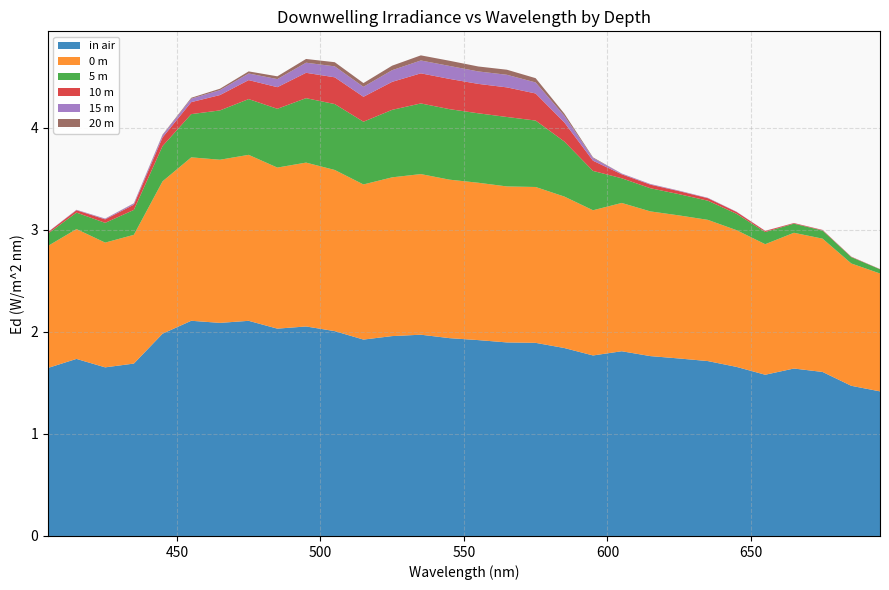

Reading right to left, list all the values displayed in this chart.

in air: 1.4	1.5	1.6	1.6	1.6	1.7	1.7	1.7	1.8	1.8	1.8	1.8	1.9	1.9	1.9	1.9	2.0	2.0	1.9	2.0	2.1	2.0	2.1	2.1	2.1	2.0	1.7	1.7	1.7	1.6
0 m: 1.2	1.2	1.3	1.3	1.3	1.3	1.4	1.4	1.4	1.5	1.4	1.5	1.5	1.5	1.5	1.6	1.6	1.6	1.5	1.6	1.6	1.6	1.6	1.6	1.6	1.5	1.3	1.2	1.3	1.2
5 m: 0.0	0.1	0.1	0.1	0.1	0.2	0.2	0.2	0.2	0.2	0.4	0.5	0.7	0.7	0.7	0.7	0.7	0.7	0.6	0.6	0.6	0.6	0.5	0.5	0.4	0.3	0.2	0.2	0.2	0.1
10 m: 0.0	0.0	0.0	0.0	0.0	0.0	0.0	0.0	0.0	0.0	0.1	0.2	0.3	0.3	0.3	0.3	0.3	0.3	0.2	0.3	0.2	0.2	0.2	0.2	0.1	0.1	0.1	0.0	0.0	0.0
15 m: 0.0	0.0	0.0	0.0	0.0	0.0	0.0	0.0	0.0	0.0	0.0	0.1	0.1	0.1	0.1	0.1	0.1	0.1	0.1	0.1	0.1	0.1	0.1	0.0	0.0	0.0	0.0	0.0	0.0	0.0
20 m: 0.0	0.0	0.0	0.0	0.0	0.0	0.0	0.0	0.0	0.0	0.0	0.0	0.0	0.0	0.0	0.1	0.1	0.0	0.0	0.0	0.0	0.0	0.0	0.0	0.0	0.0	0.0	0.0	0.0	0.0